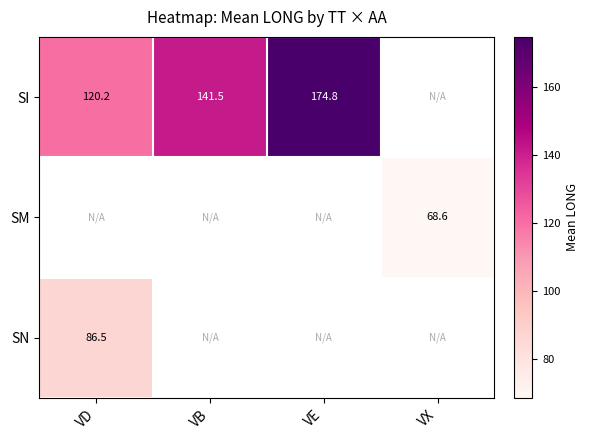

Is it true that SI equals 174.8 at VE?

True